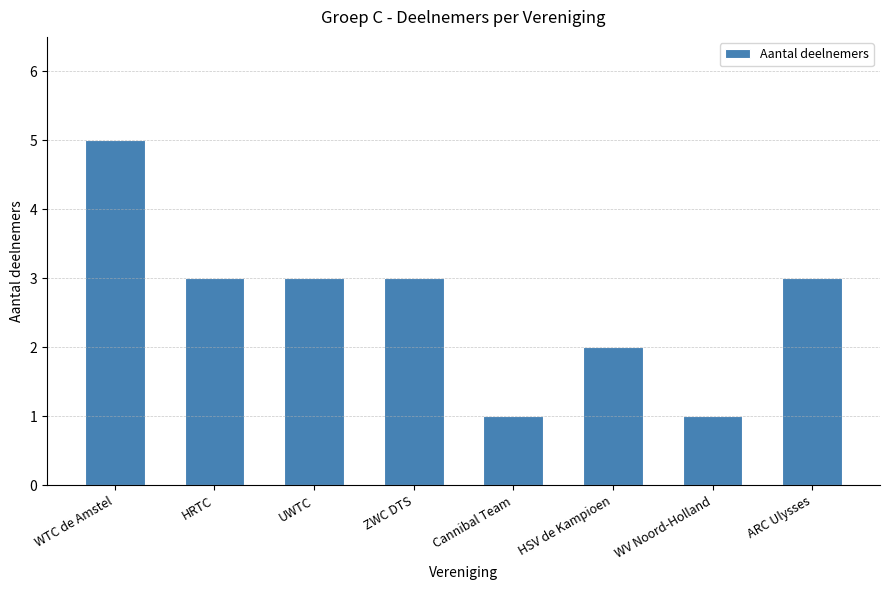

How many values are between 2 and 3?

5